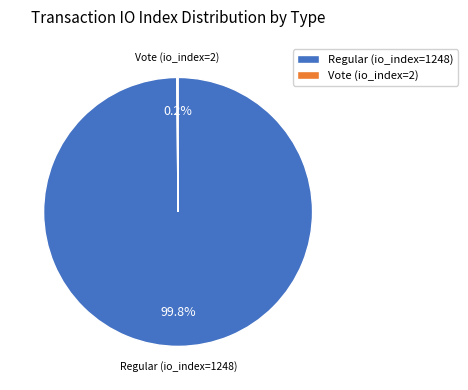

Is it true that Regular (io_index=1248) is 100% of the pie?

True